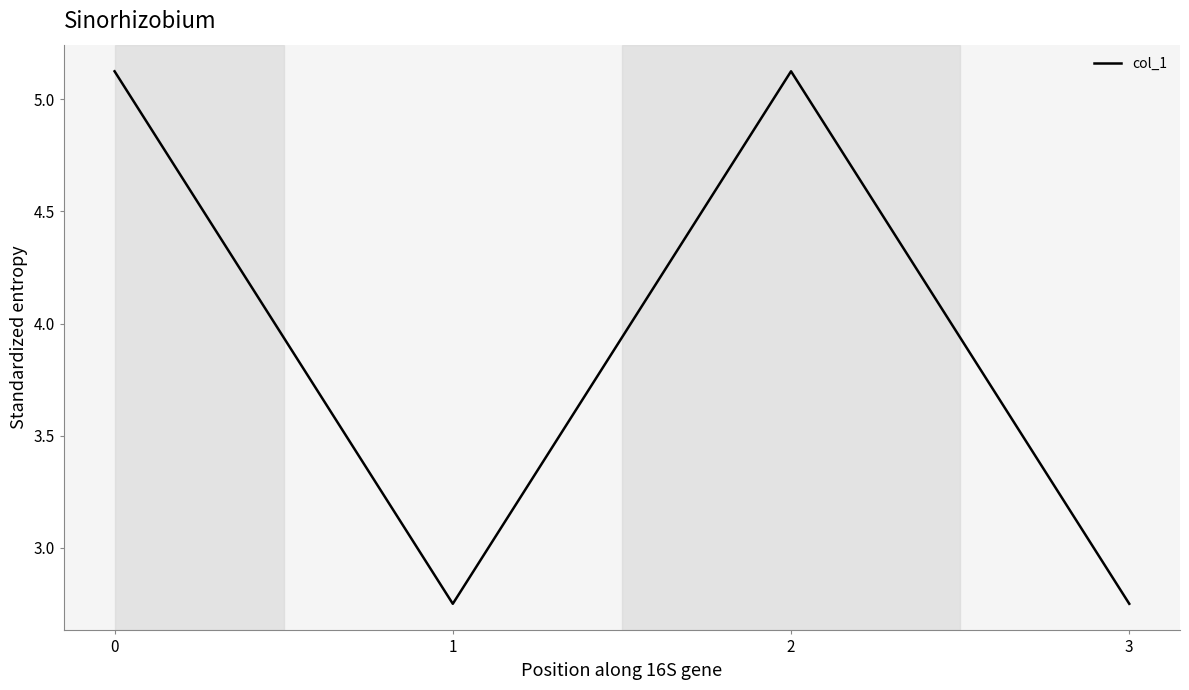

Is it true that the value at 2 is 5.1?

True